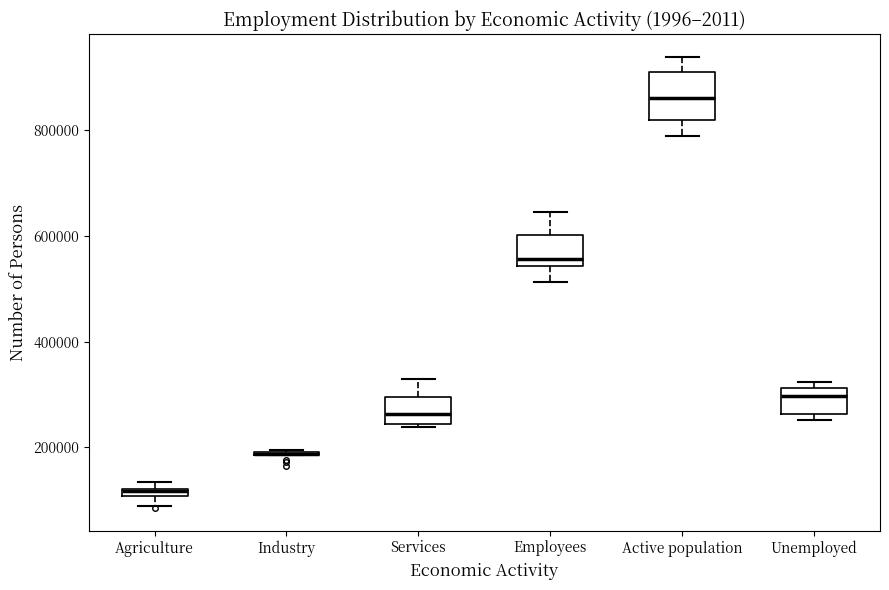

Comparing the boxes themselves (not the whiskers), which one is the tallest?

Active population